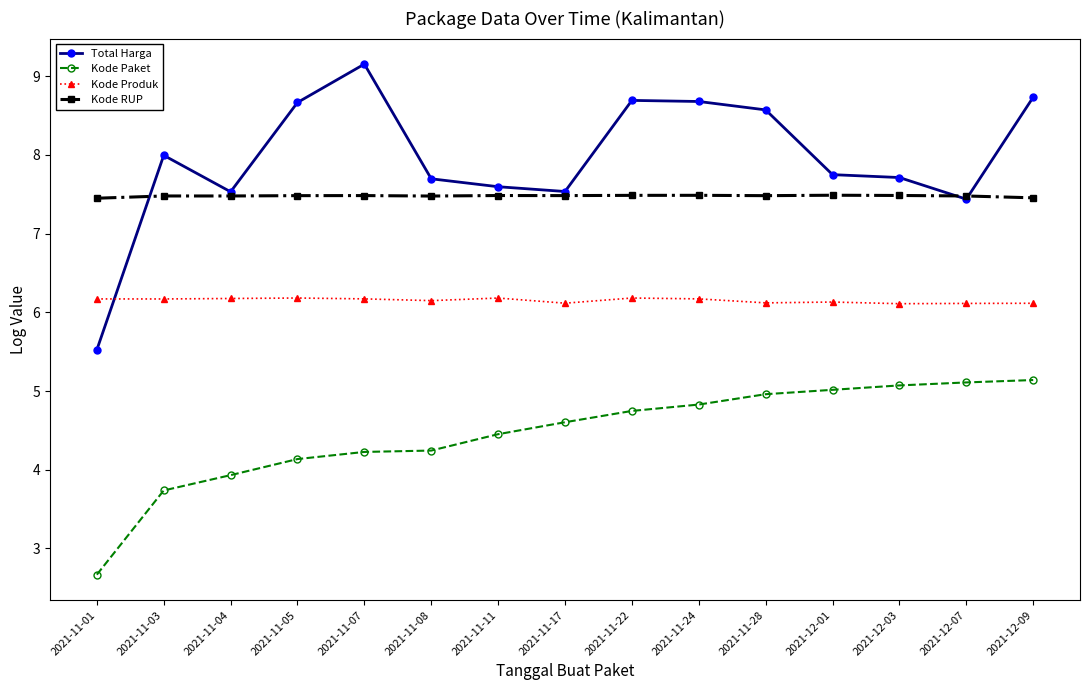

What is the average value of the Total Harga series?

8.0